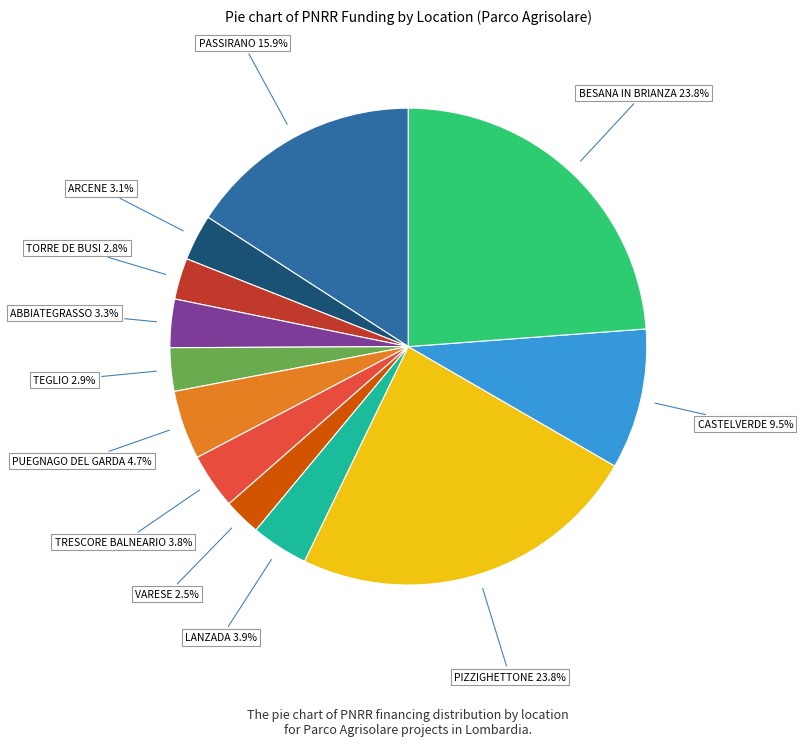

True or false: ABBIATEGRASSO accounts for 3% of the total.

True